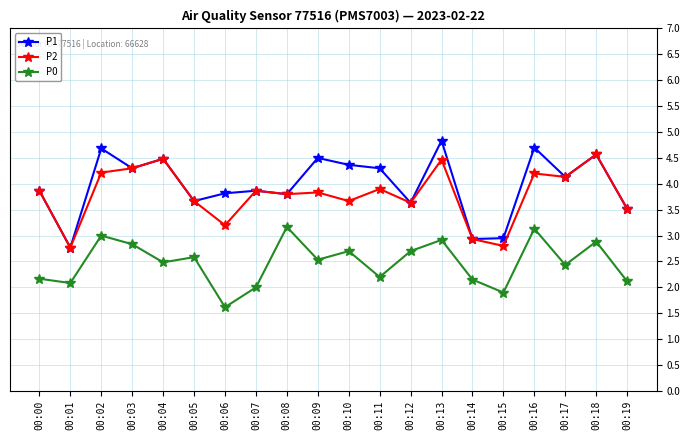

True or false: P0 has a value of 1.2 at 00:16.

False